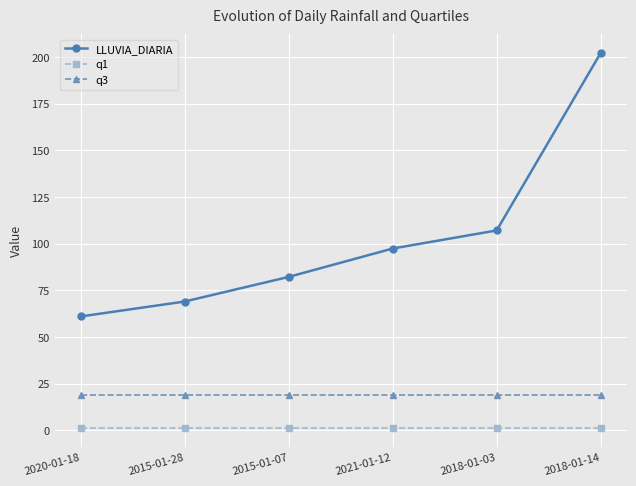

The value of q1 at 2018-01-14 is 1.2. True or false?

True